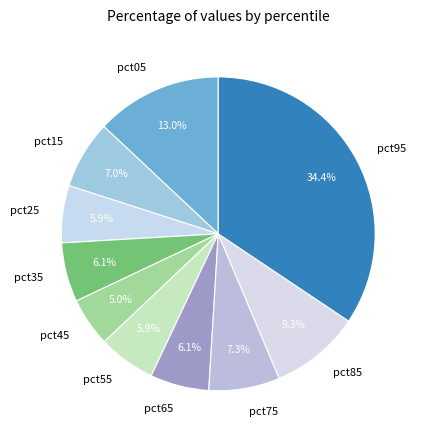

How many slices are in this pie chart?

10